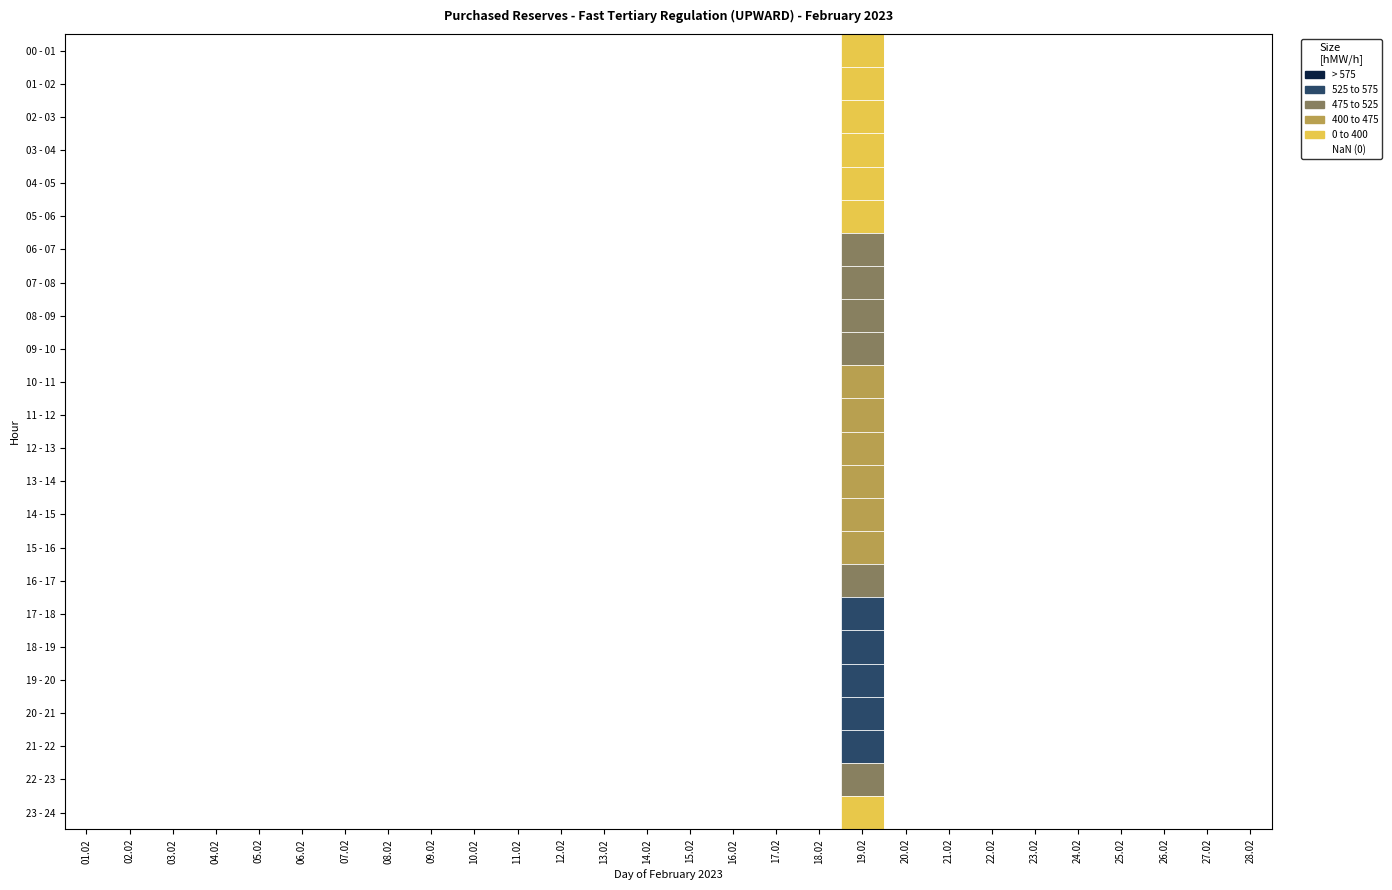

Which has a higher value, 10 - 11 or 03 - 04?

10 - 11